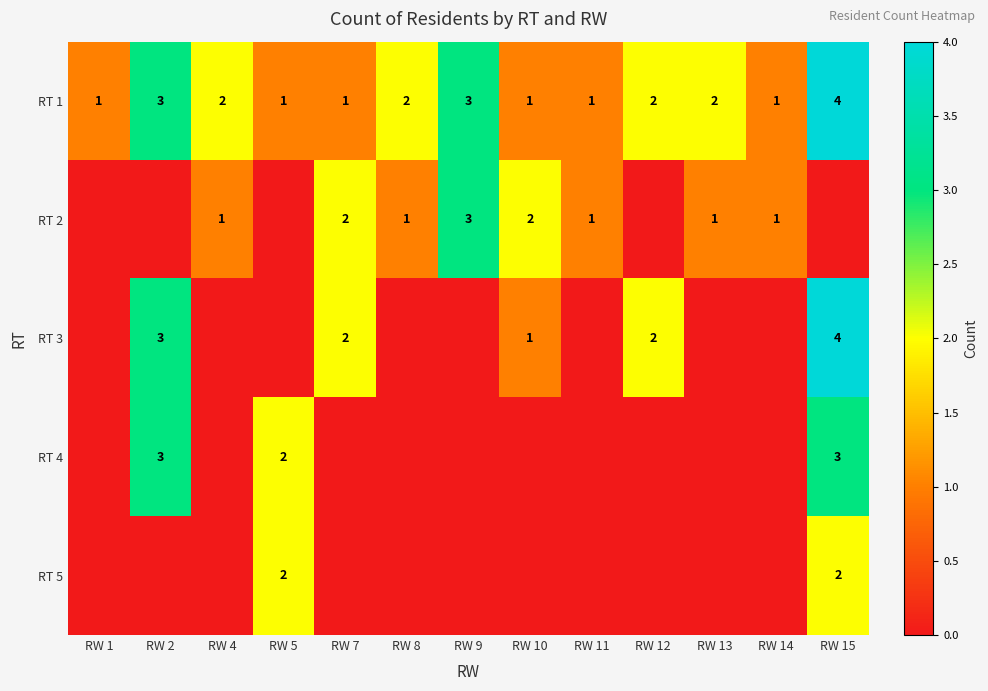

At which label does RT 1 first exceed 2?

RW 2